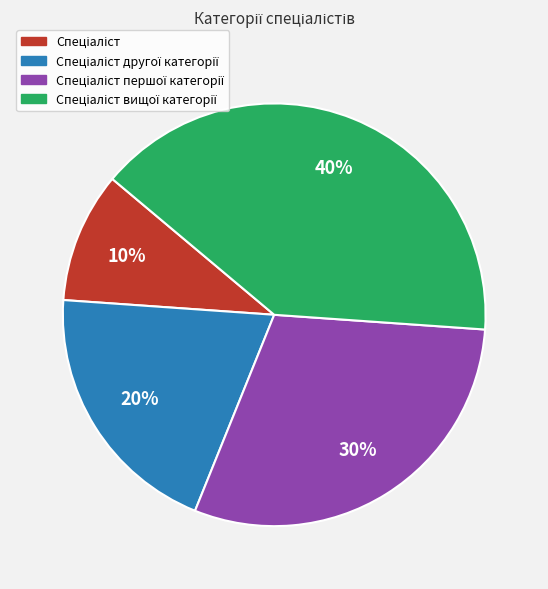

To the nearest percent, what is the average slice percentage?

25%